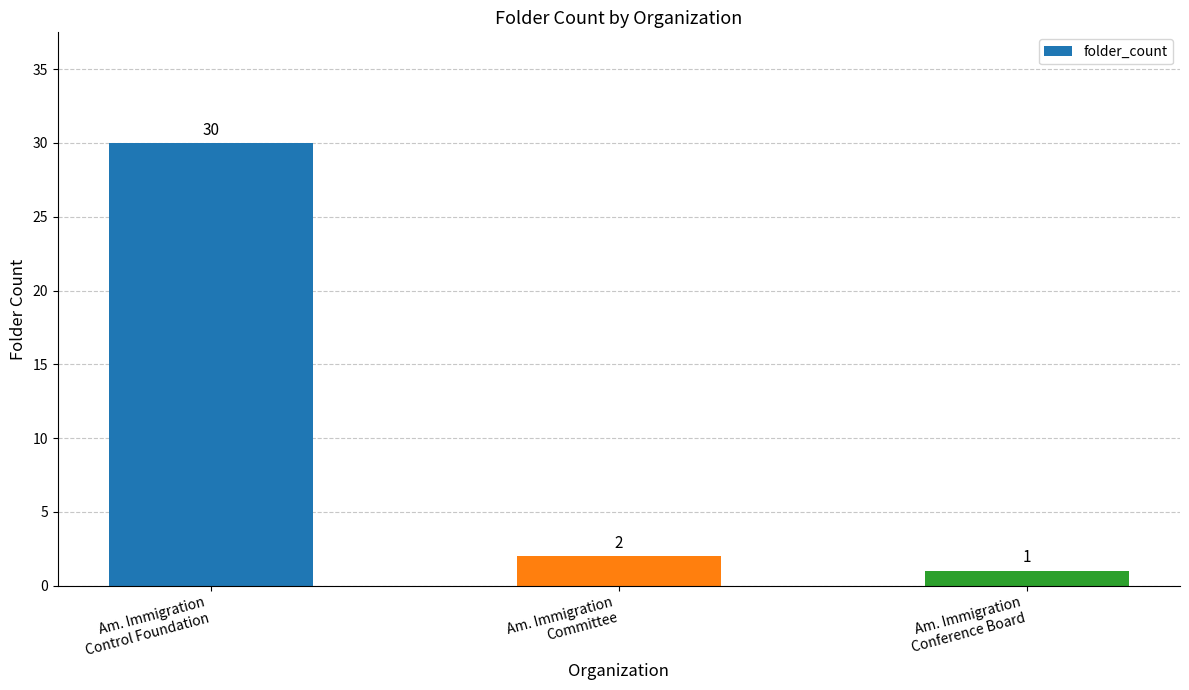

How many bars are there in total?

3